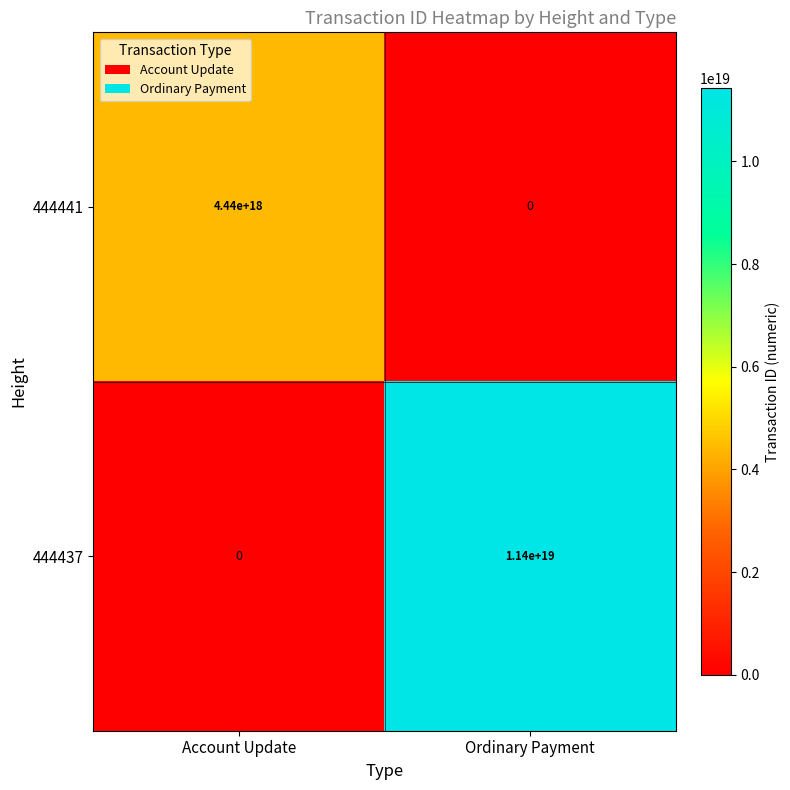

List the labels in order of 444437 value, smallest first.

Account Update, Ordinary Payment